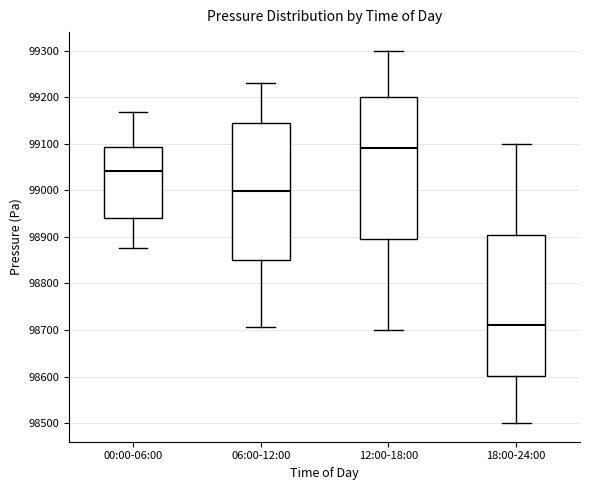

Where does the median line of the box for 00:00-06:00 sit on the y-axis? The values are not printed on the chart, so give them approximately, as read against the axis.

99040